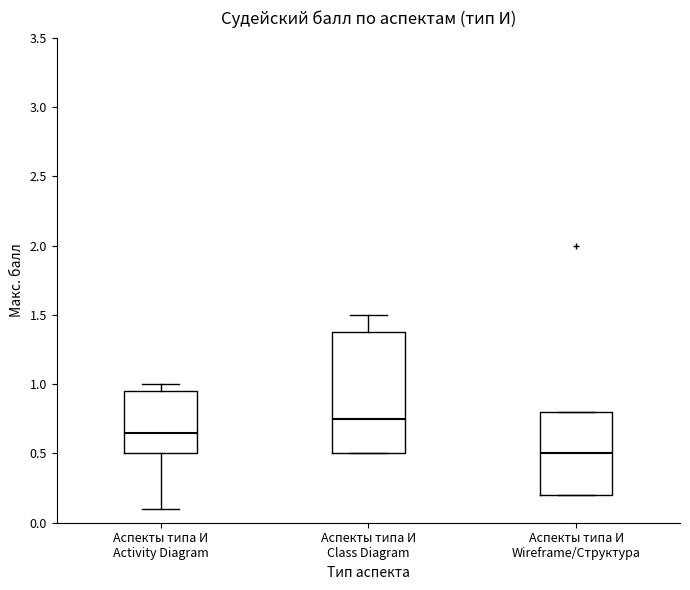

Where does the median line of the box for Аспекты типа И Wireframe/Структура sit on the y-axis? The values are not printed on the chart, so give them approximately, as read against the axis.

0.50